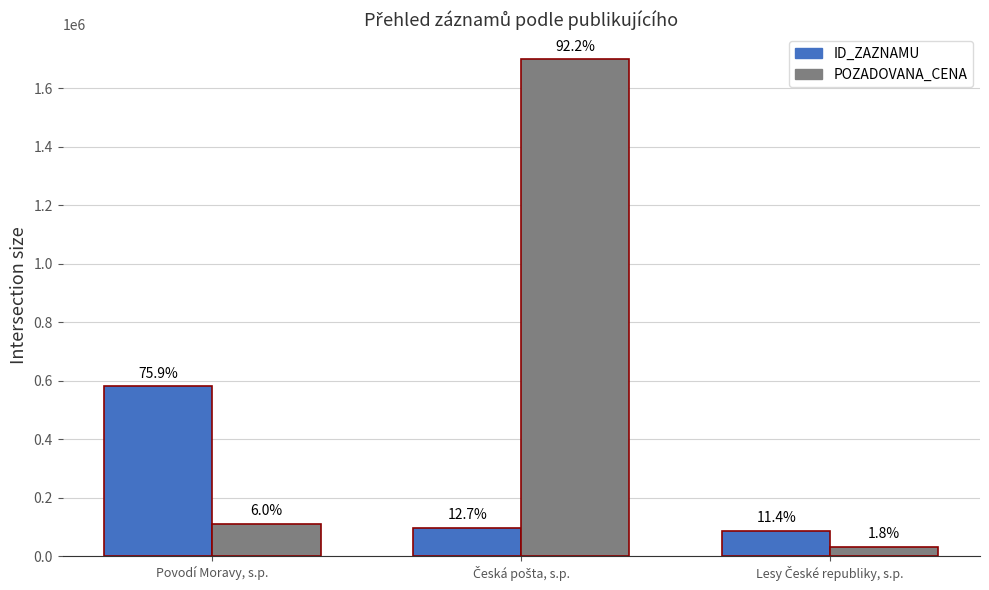

Are the bars horizontal?

No